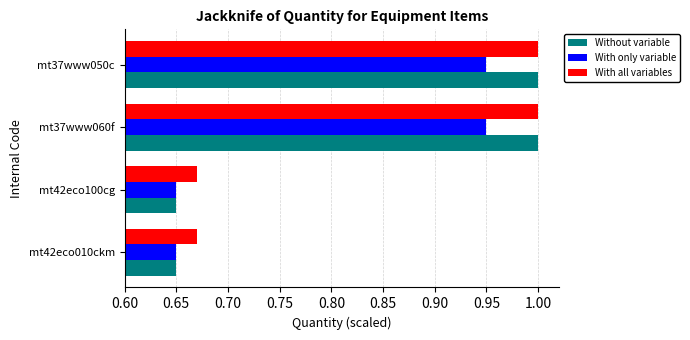

What are all the series names shown in the legend?

Without variable, With only variable, With all variables